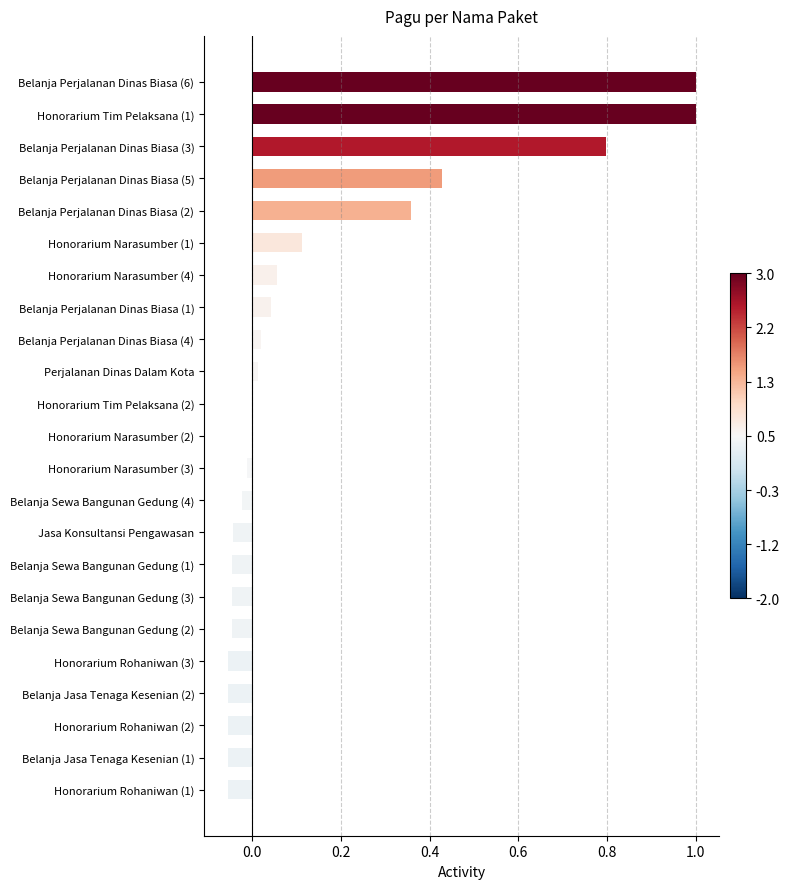

How many data points does each series have?

23